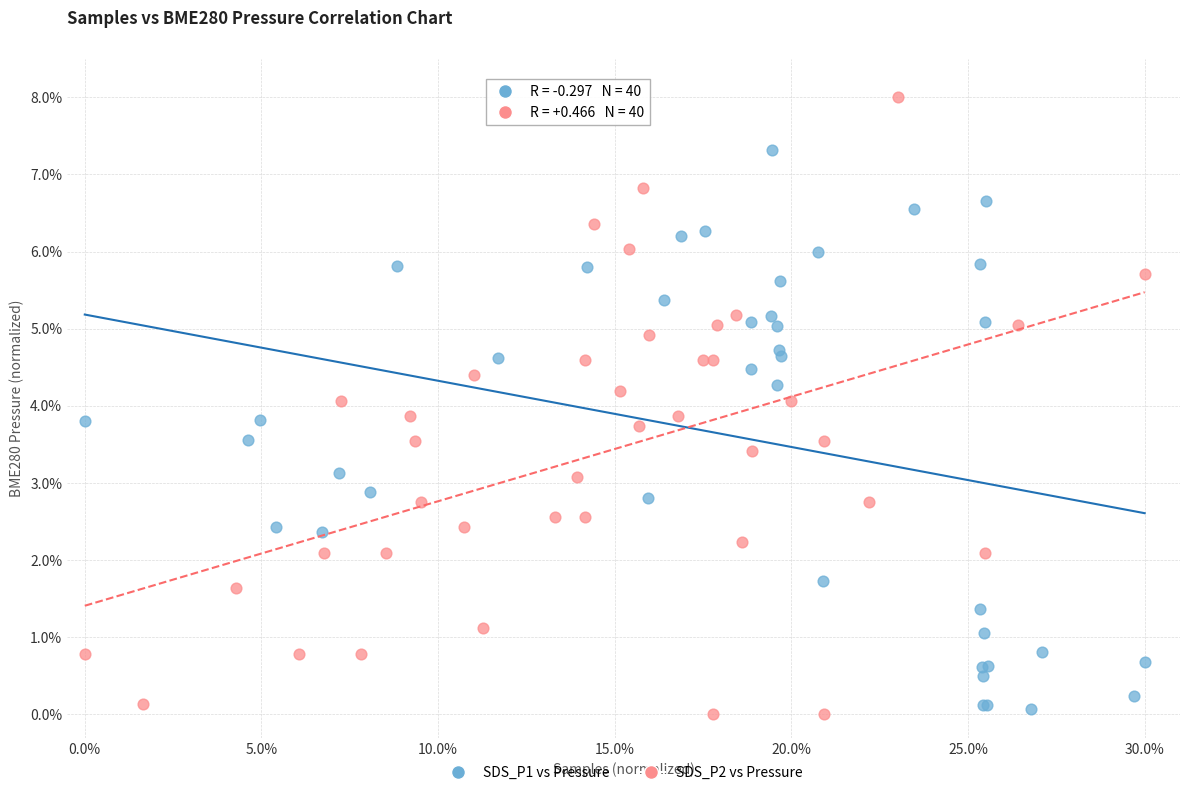

Which series contains the highest Y value?

SDS_P2 vs Pressure